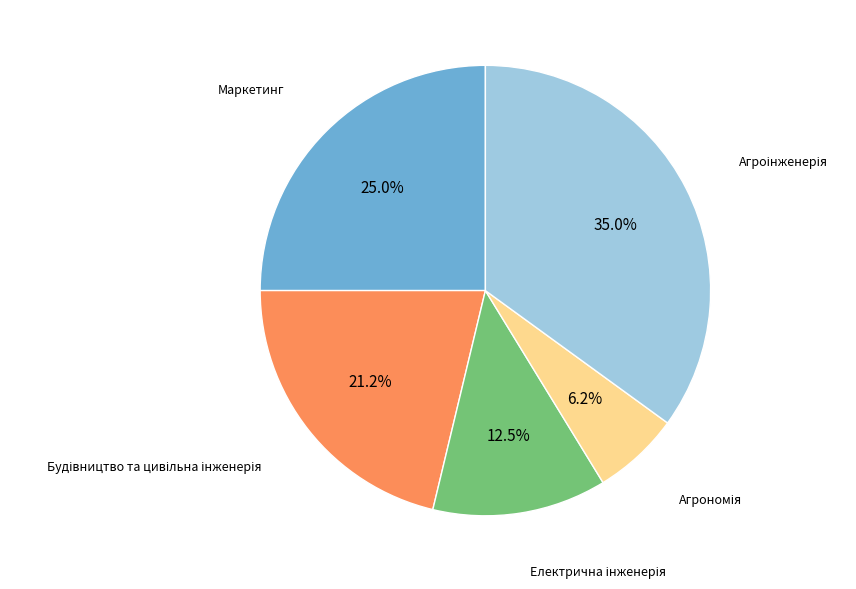

Is there any slice that represents more than half of the pie?

No